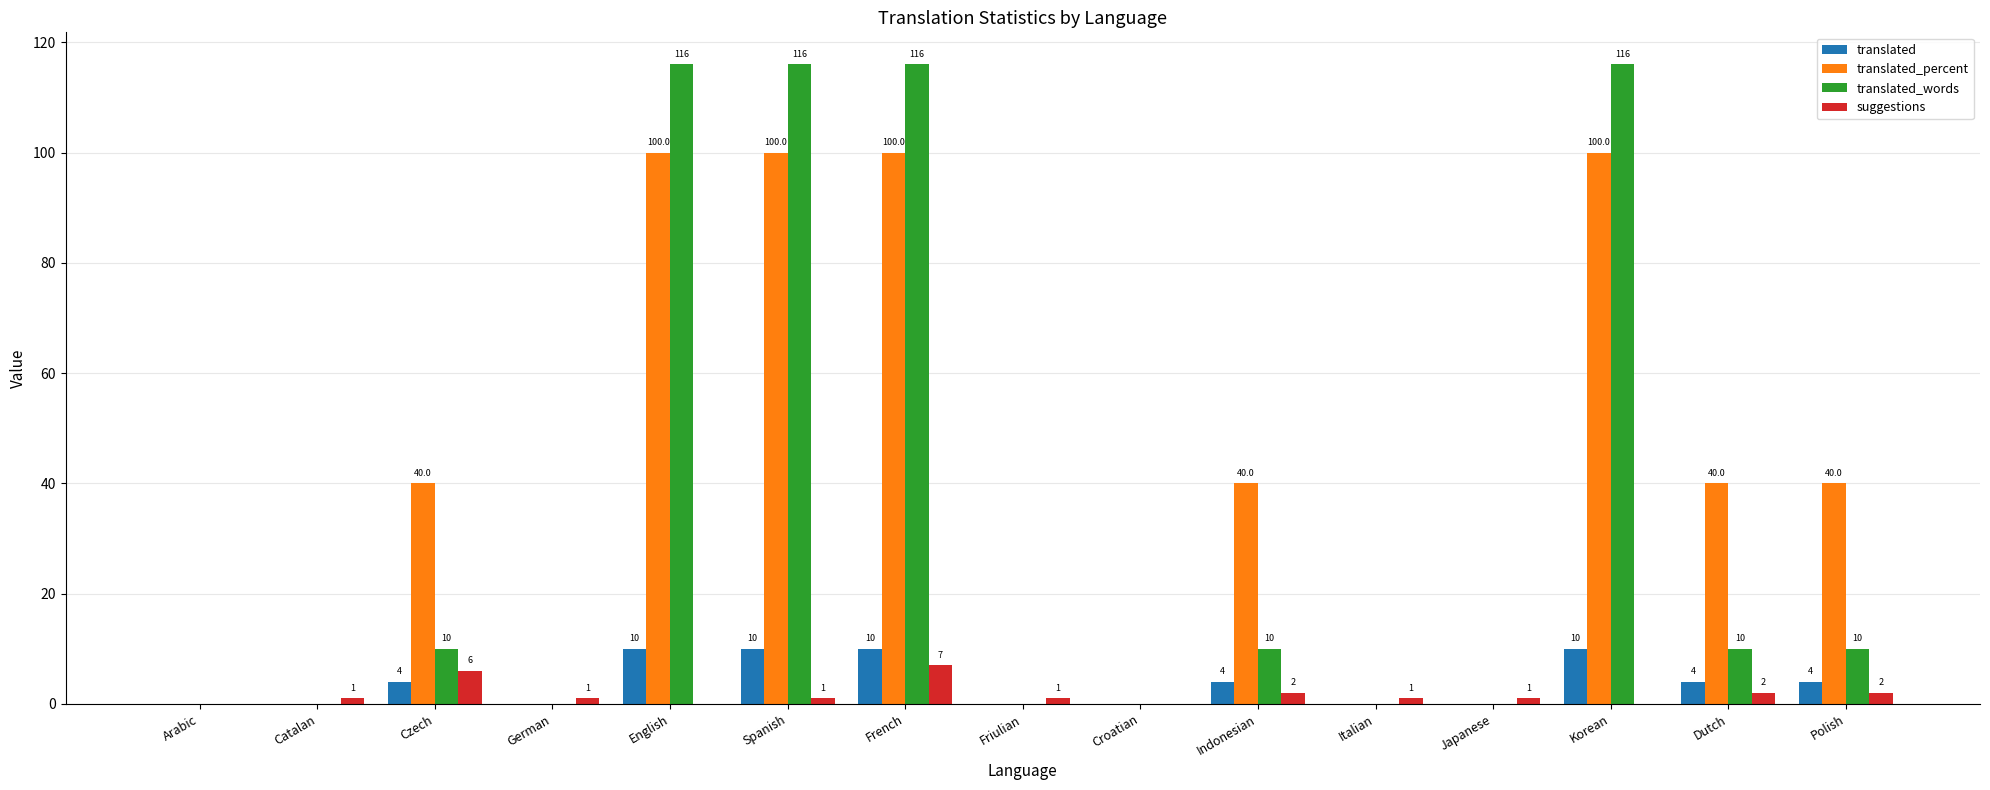

How many groups of bars are there?

15